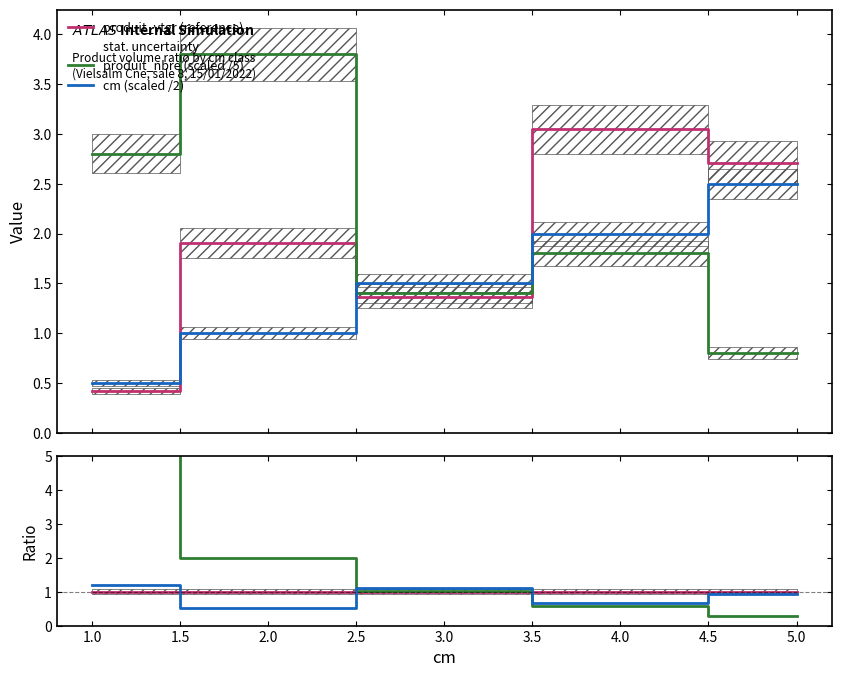

Is it true that cm (scaled /2) equals 0.7 at 3.0?

False